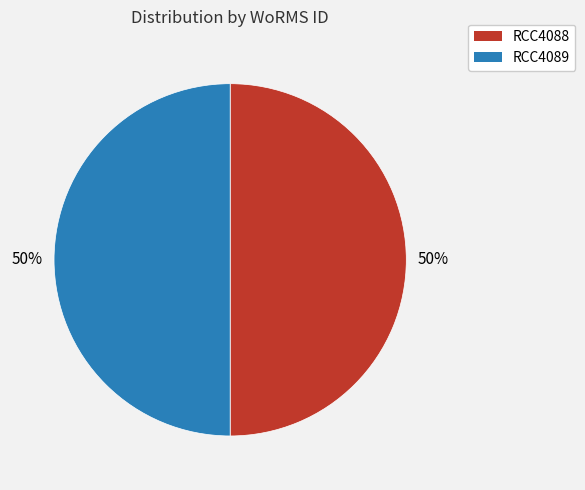

What is the ratio of the value at RCC4088 to the value at RCC4089?

1.0